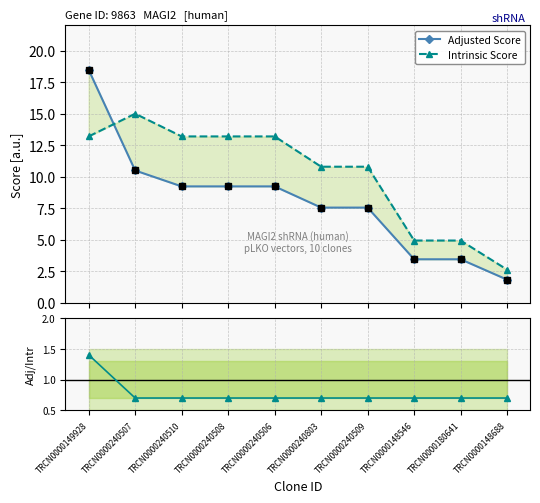

What is the label of the 7th point from the right?

TRCN0000240508